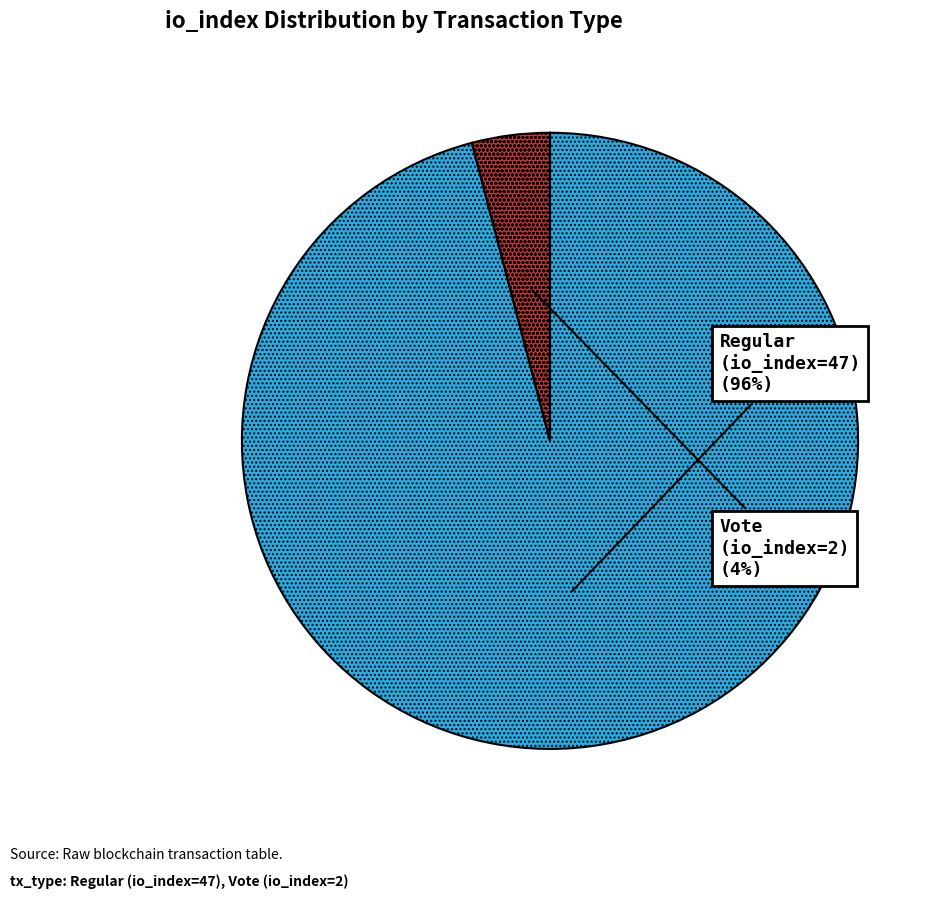

What percentage is the Regular (io_index=47) slice, to the nearest percent?

96%